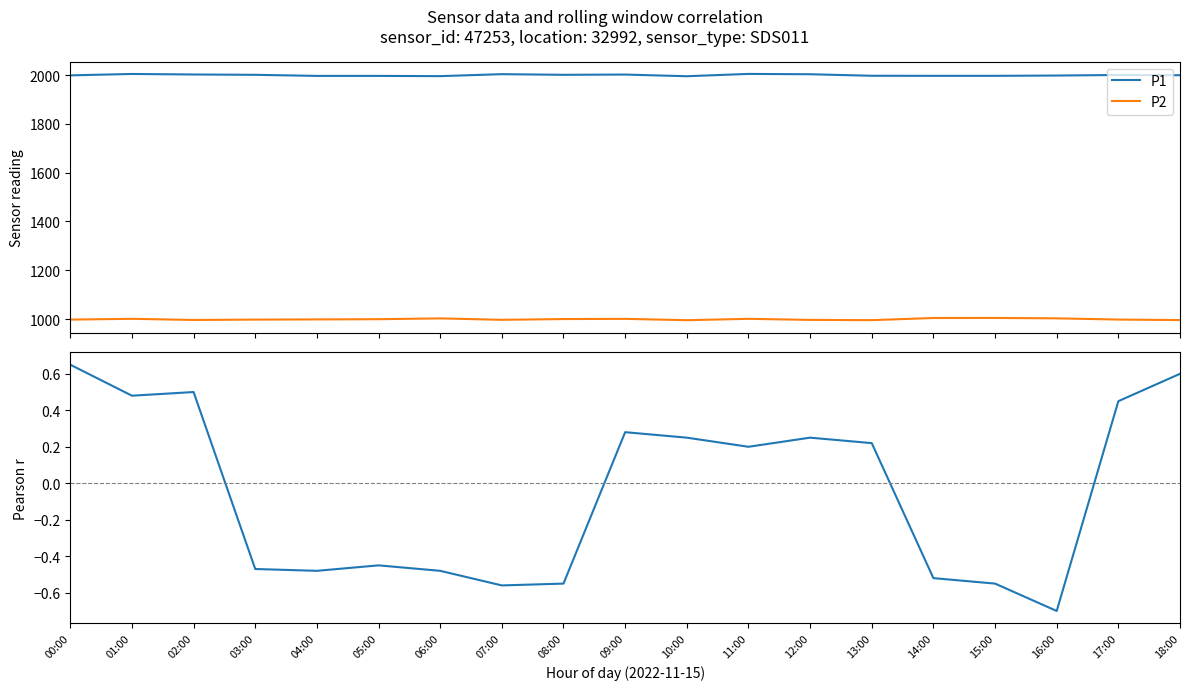

Is it true that P1 equals 2000.1 at 17:00?

True